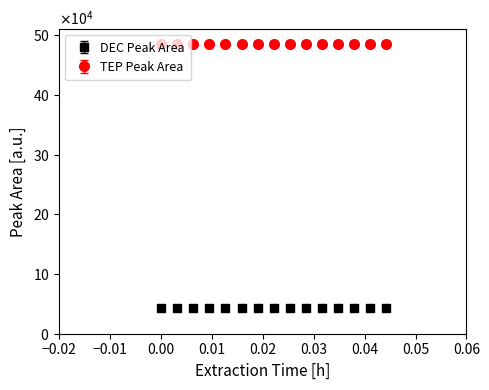

What are all the series names shown in the legend?

DEC Peak Area, TEP Peak Area